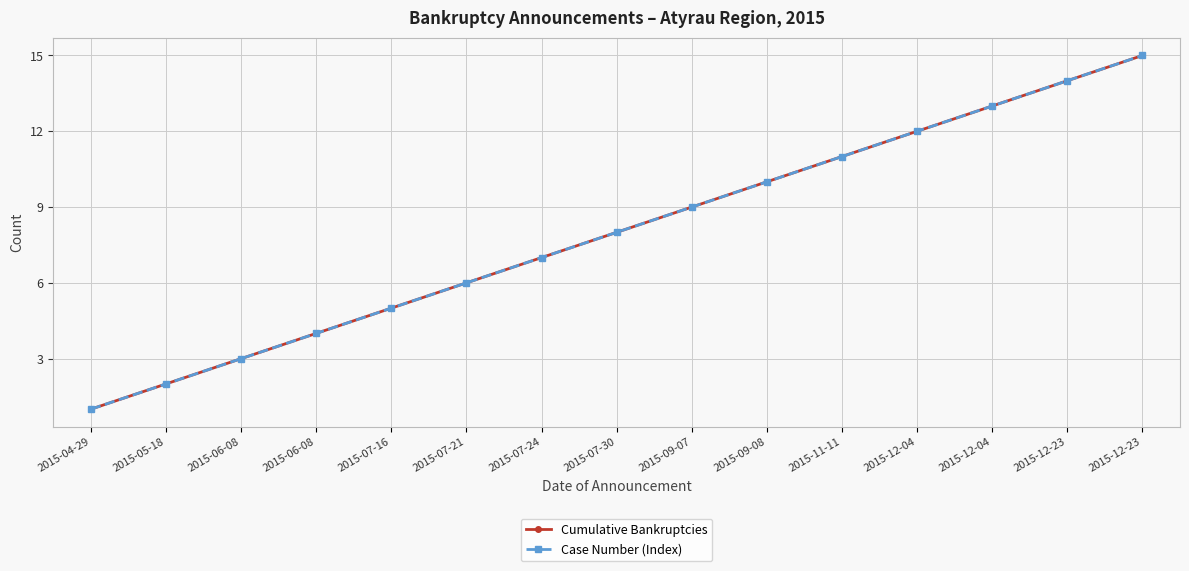

How many lines are shown in the chart?

2